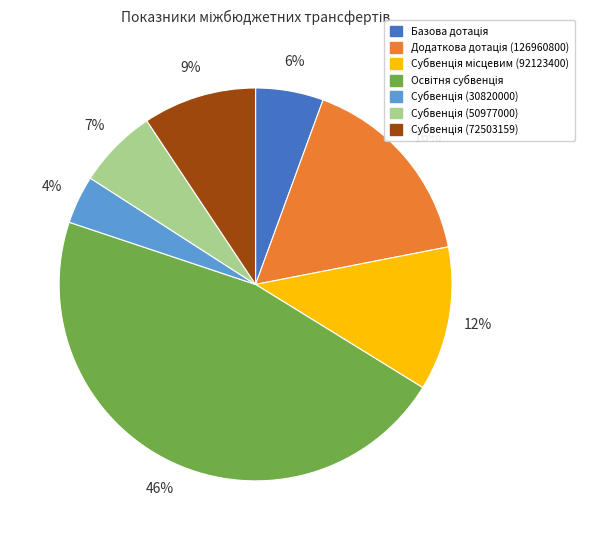

To the nearest percent, what is the difference between the largest and smallest slice percentages?

42%